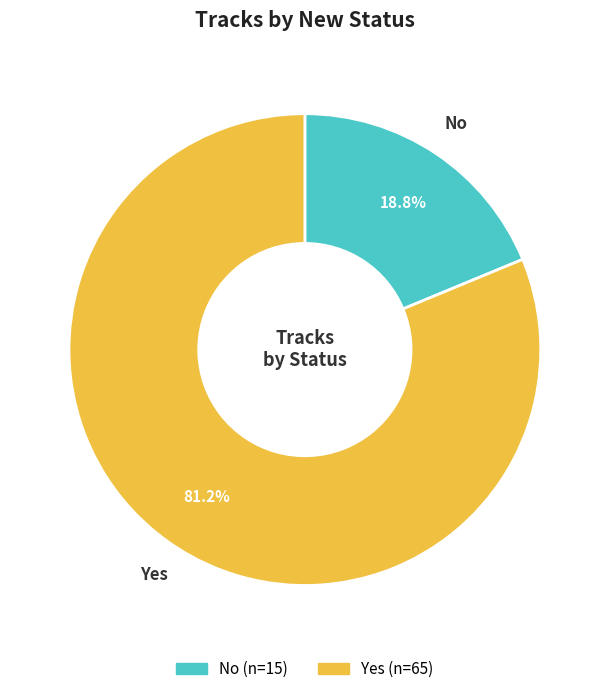

What is the largest slice in the pie chart?

Yes